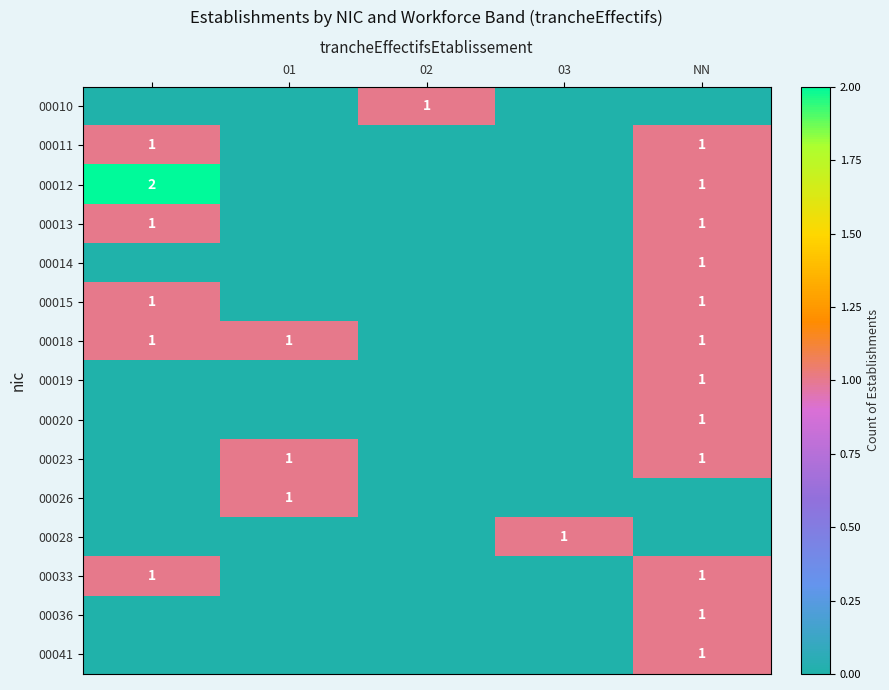

True or false: 00026 has a value of 2 at 01.

False